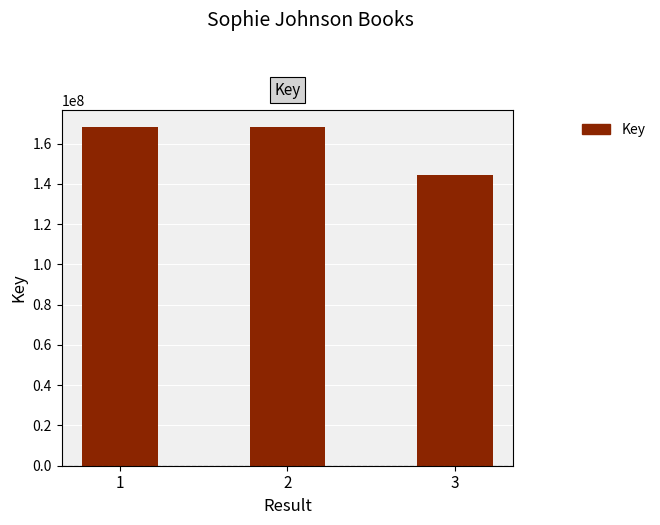

What is the average value?

160254163